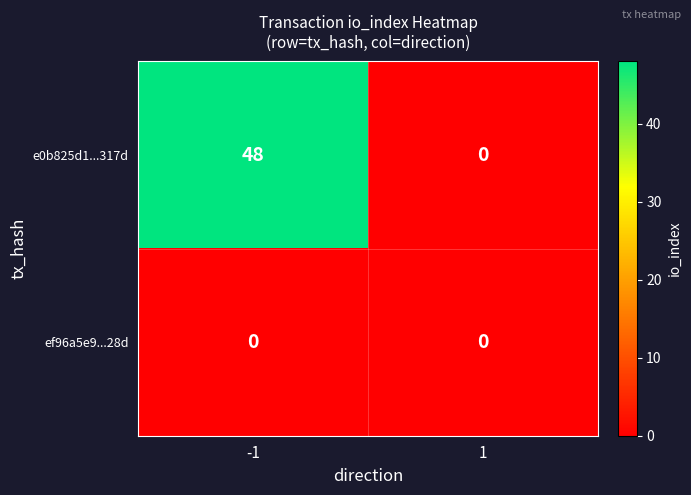

At how many categories does at least one series exceed 44?

1